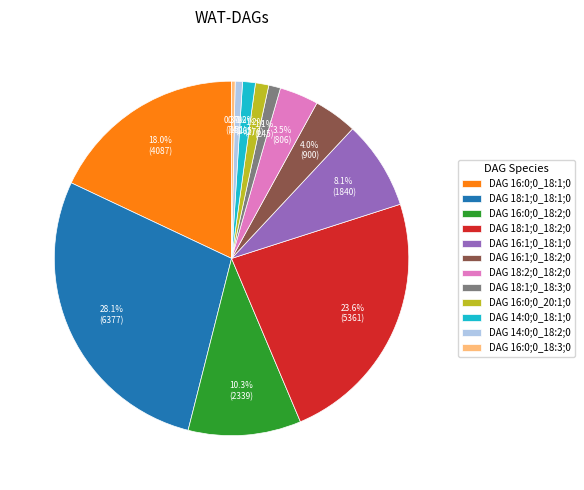

How many slices are in this pie chart?

12